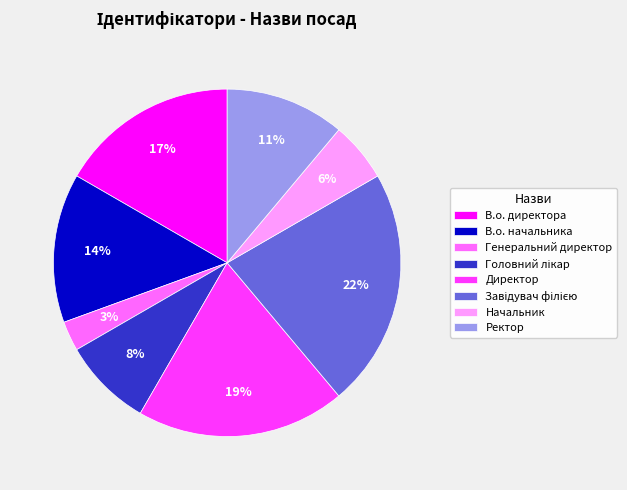

Which slice is the smallest?

Генеральний директор